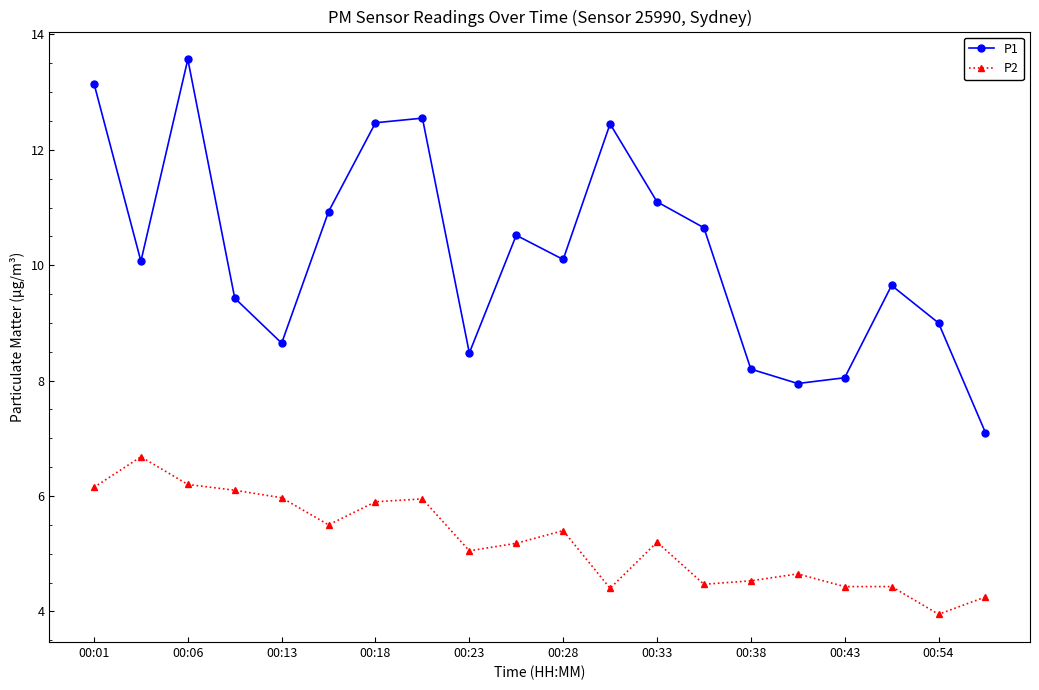

What is the value of the P2 point at the 7th from the left?

5.9